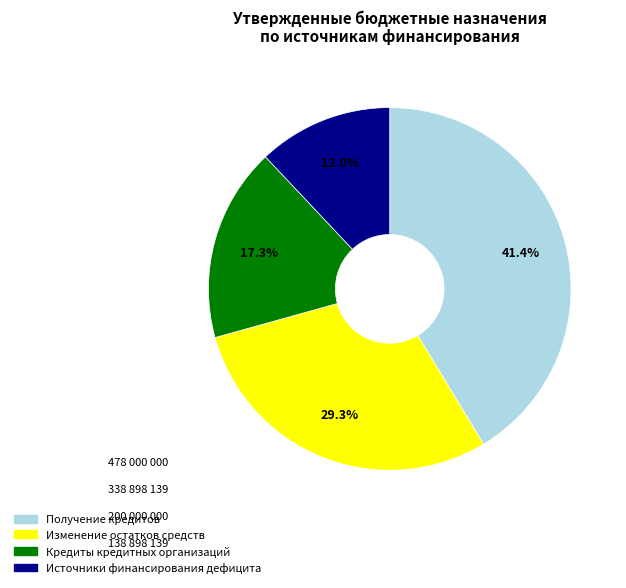

What is the smallest slice in the pie chart?

Источники финансирования дефицита